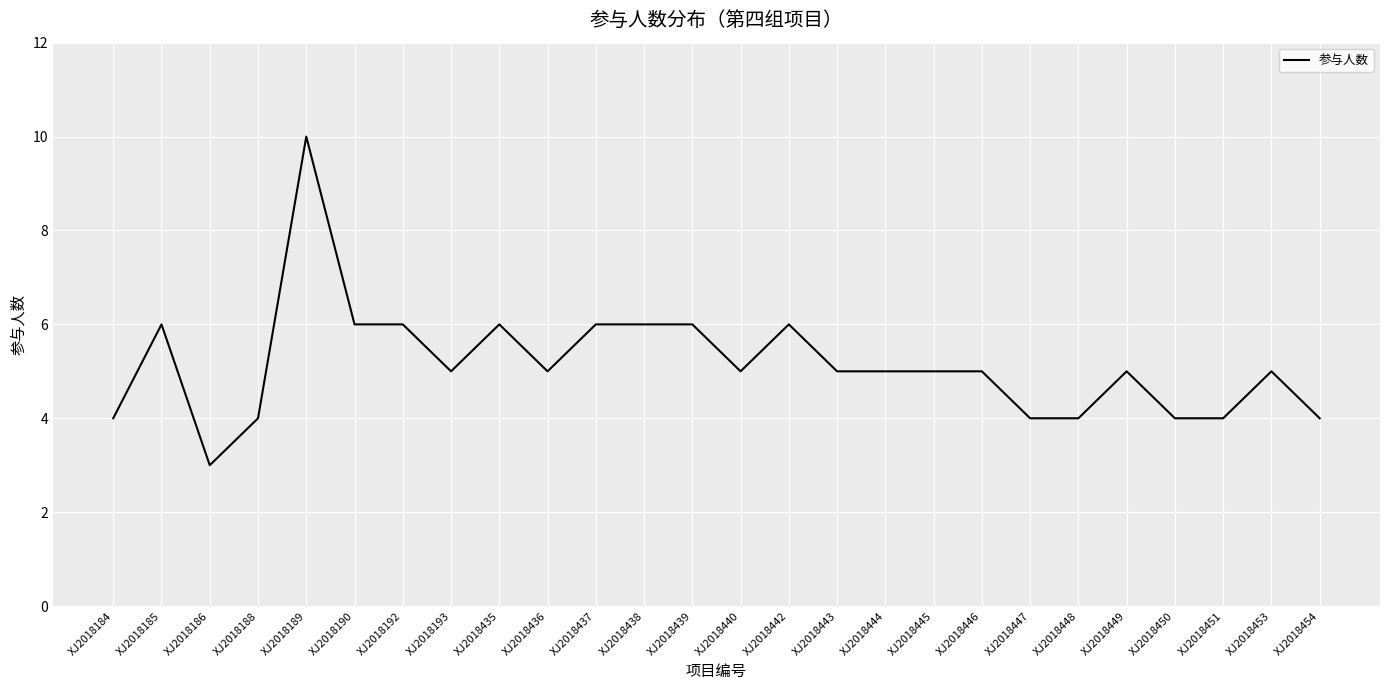

What is the approximate value at XJ2018447?

4